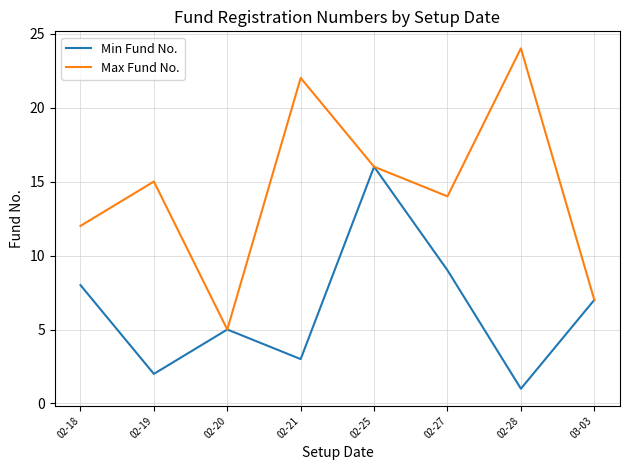

What is the total value across all series at 02-21?

25